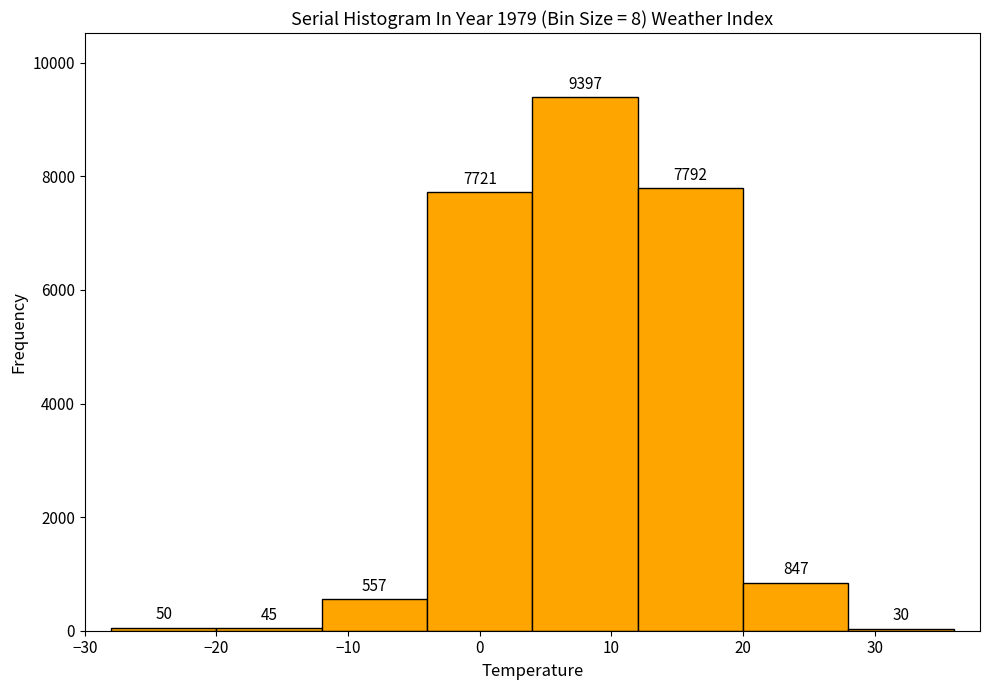

What is the height of the bar covering -12 to -4 on the x-axis?

557